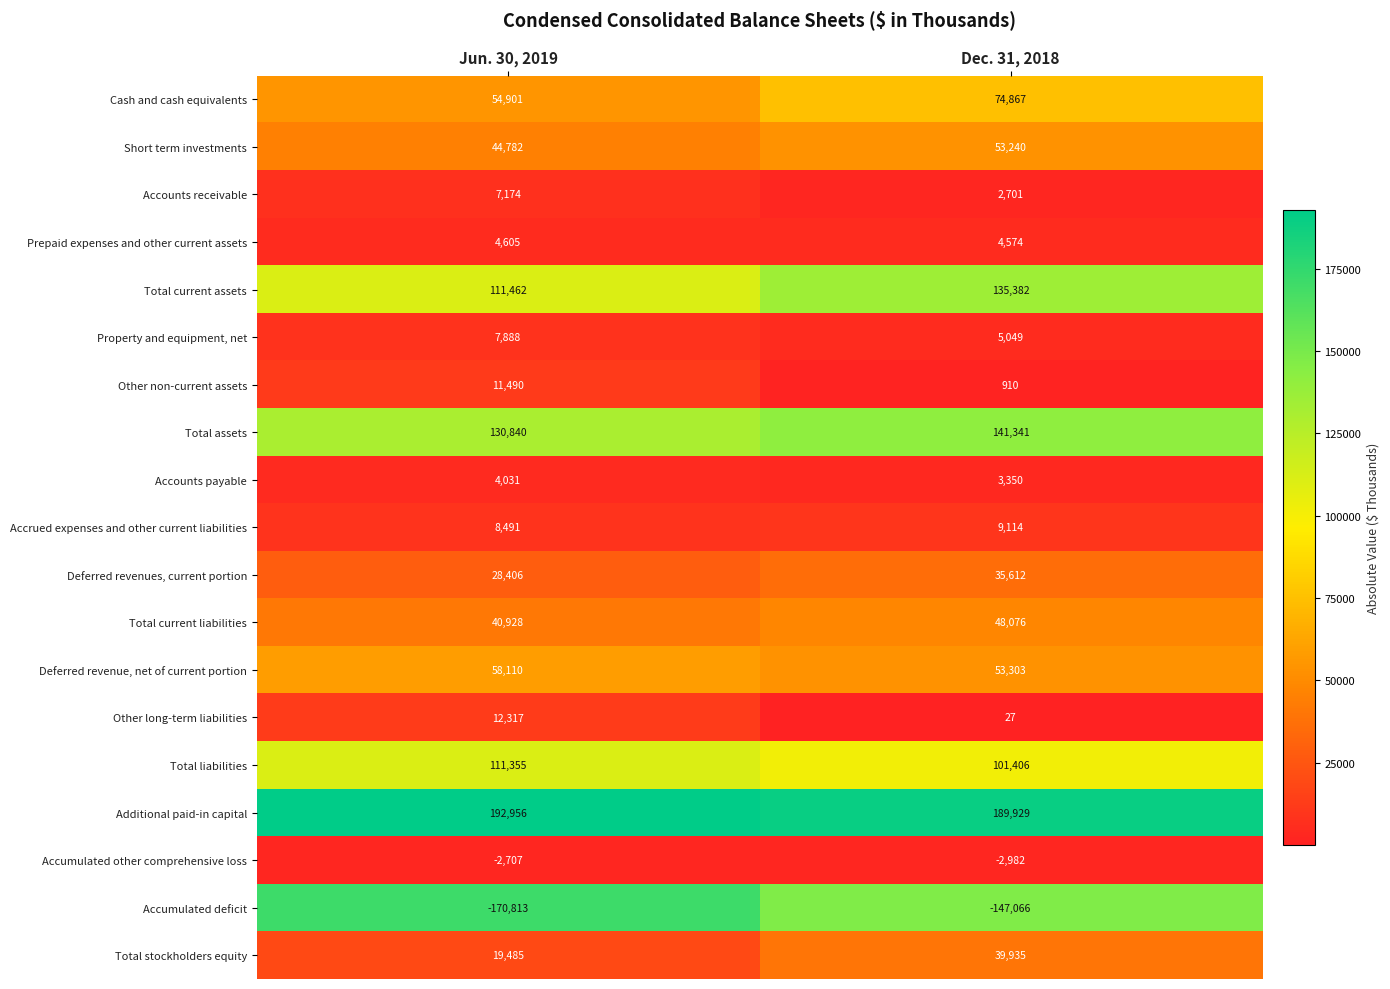

Count the number of data series in this chart.

19